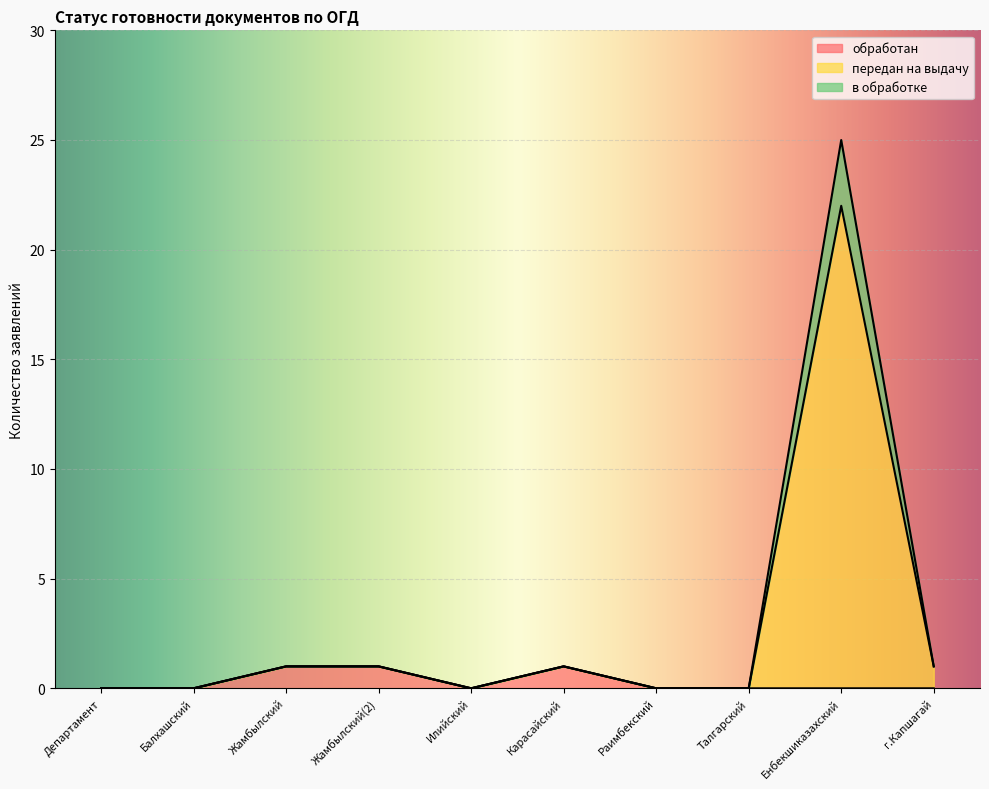

True or false: передан на выдачу and в обработке intersect in this chart.

False